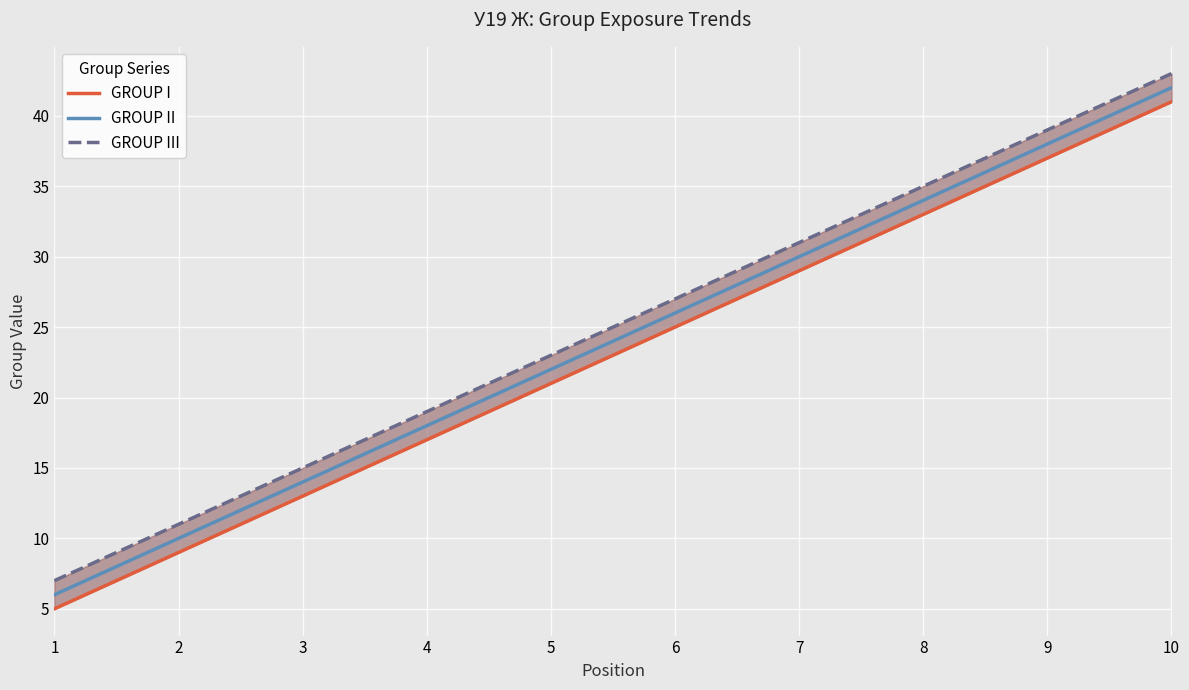

Reading left to right, list all the values displayed in this chart.

GROUP I: 5	9	13	17	21	25	29	33	37	41
GROUP II: 6	10	14	18	22	26	30	34	38	42
GROUP III: 7	11	15	19	23	27	31	35	39	43